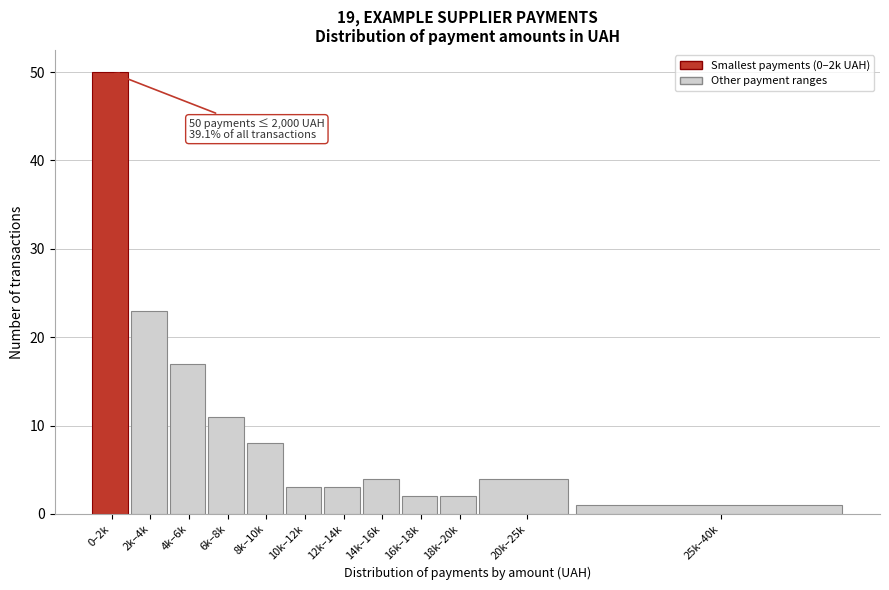

Reading right to left, extract all data points from this chart.

1	4	2	2	4	3	3	8	11	17	23	50